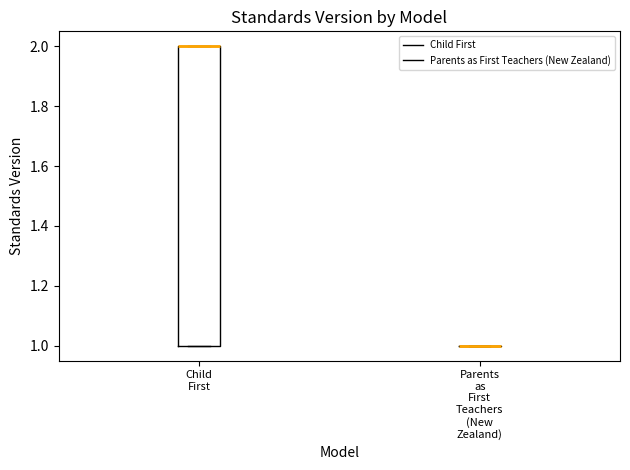

Where is the lower edge of the box for Child First on the y-axis? The values are not printed on the chart, so give them approximately, as read against the axis.

1